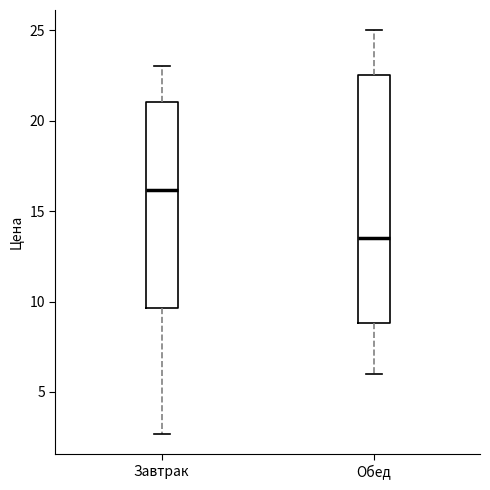

Reading left to right, read every box against the y-axis: the position of its median line, the range the box covers, and the ends of its whiskers. The values are not printed on the chart, so give them approximately, as read against the axis.

Завтрак: median 16.0, box 9.5 to 21.0, whiskers 2.5 to 23.0
Обед: median 13.5, box 9.0 to 22.5, whiskers 6.0 to 25.0